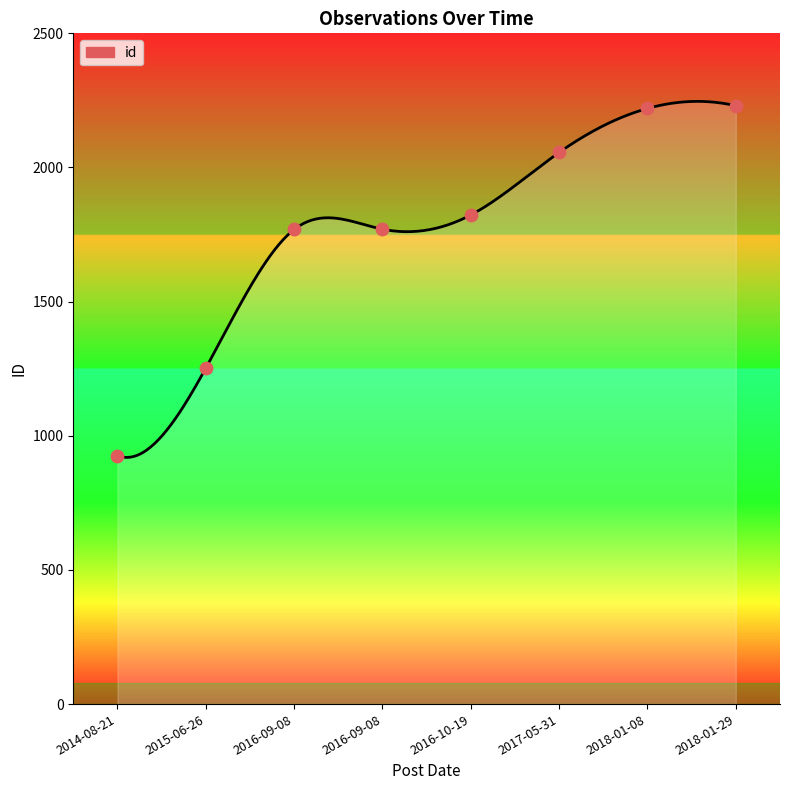

Approximately how many times larger is the value at 2014-08-21 compared to 2016-10-19?

0.5